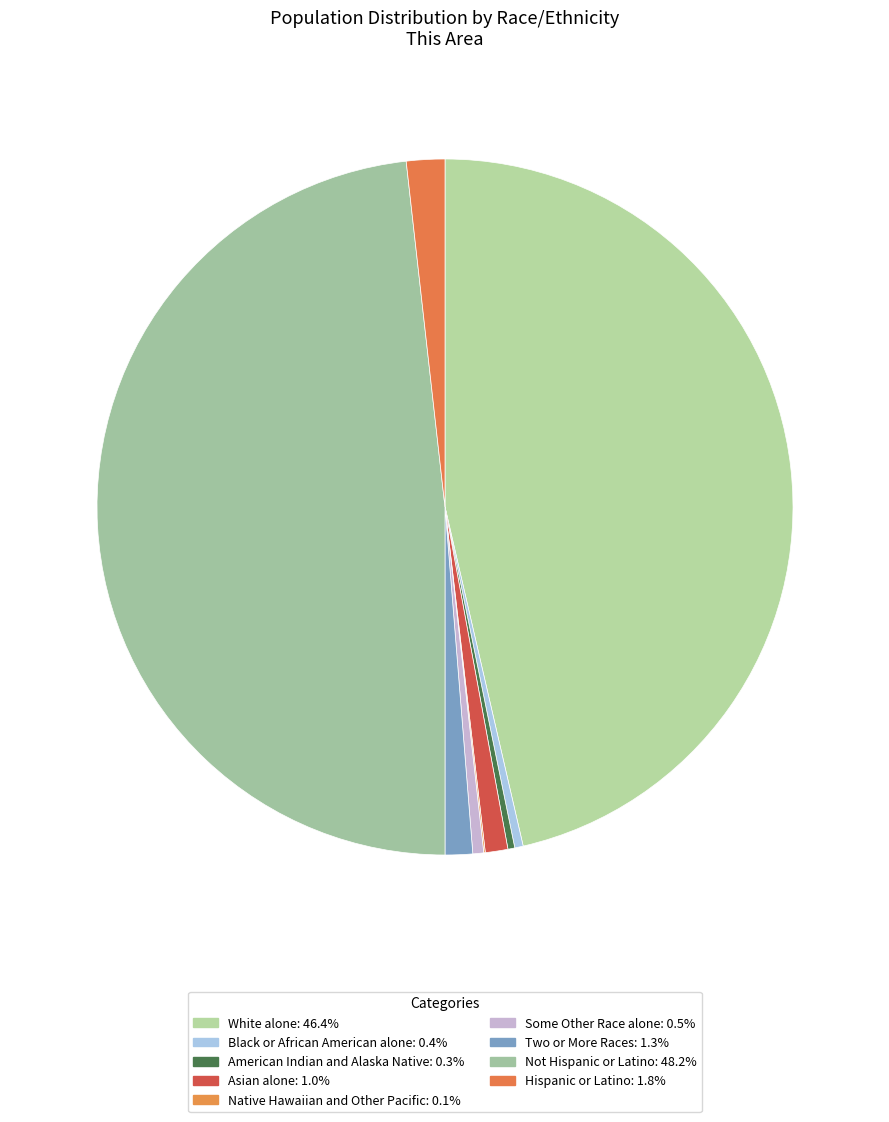

How many segments does this pie chart have?

9